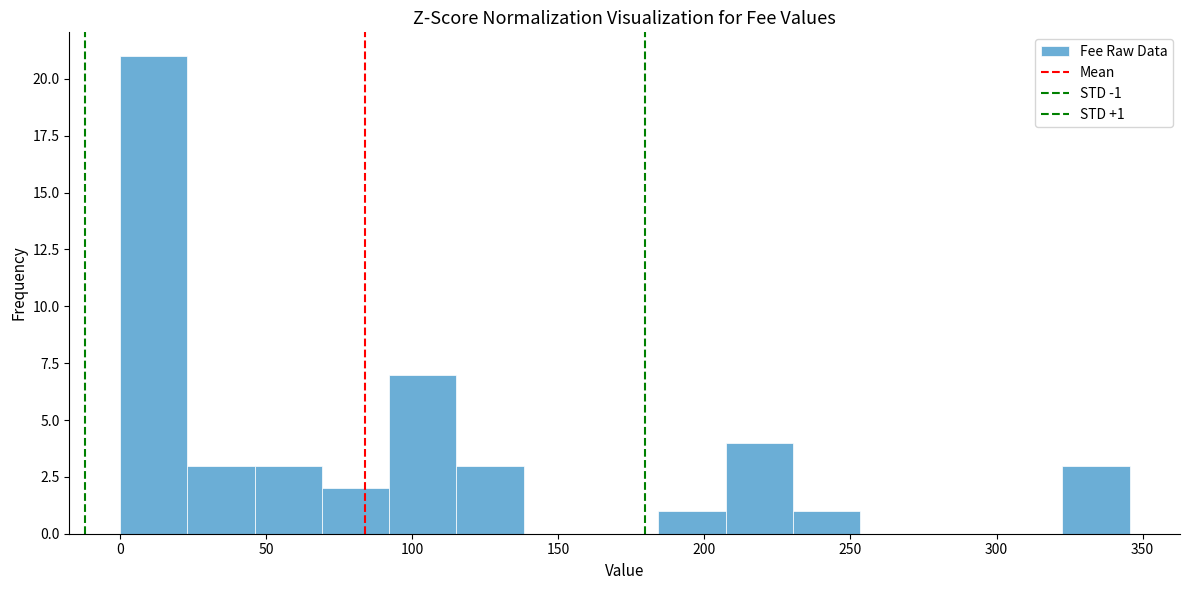

Which range on the x-axis has the tallest bar?

0 to 25